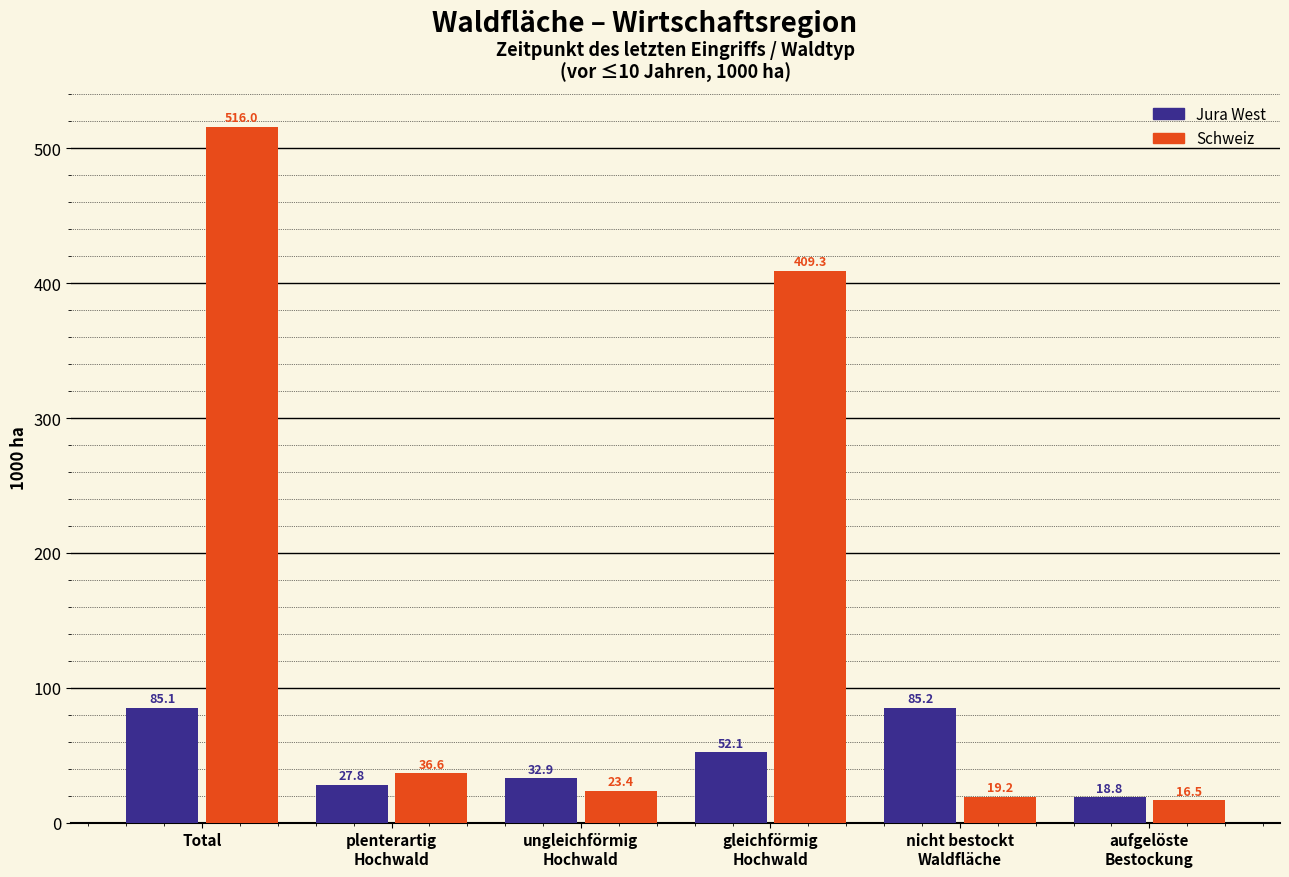

At which label is Schweiz closest to 266?

gleichförmig
Hochwald